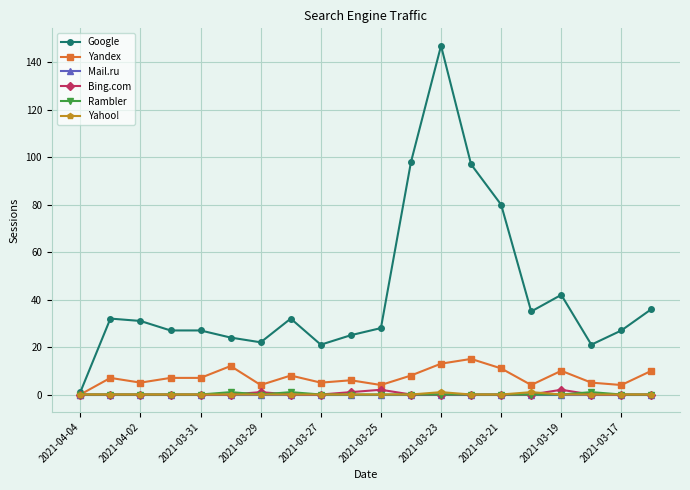

Which series has the largest range (max minus min)?

Google